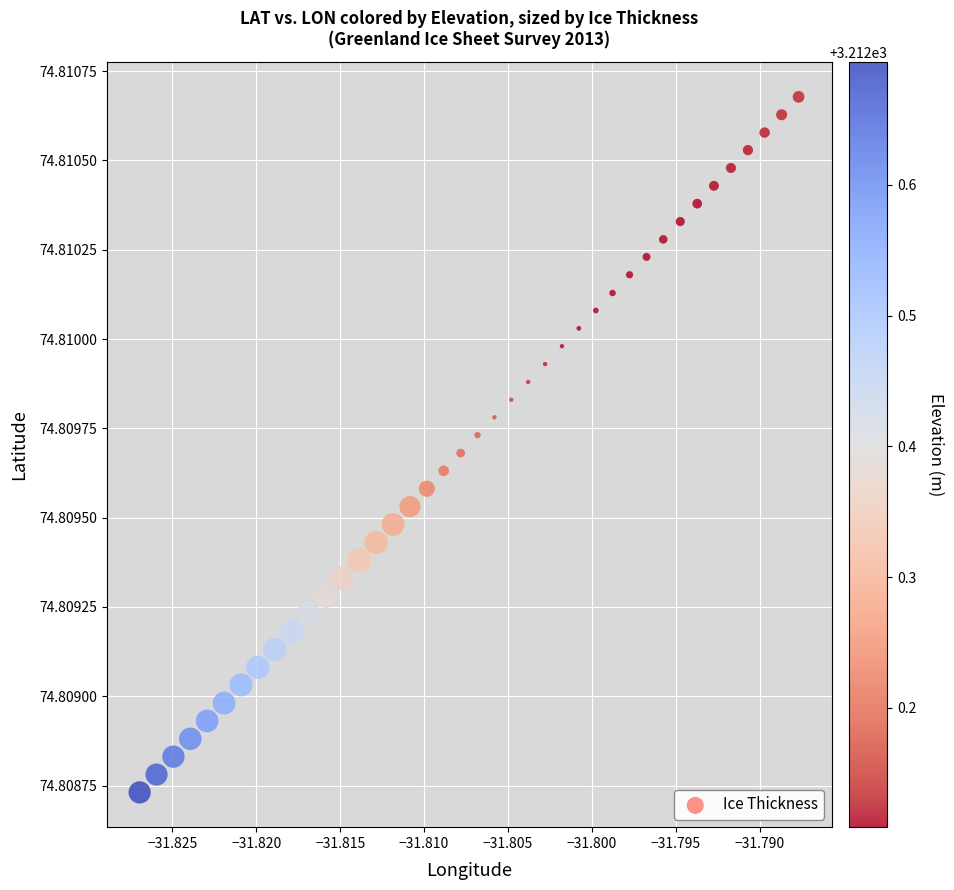

Count the number of points in this scatter plot.

40